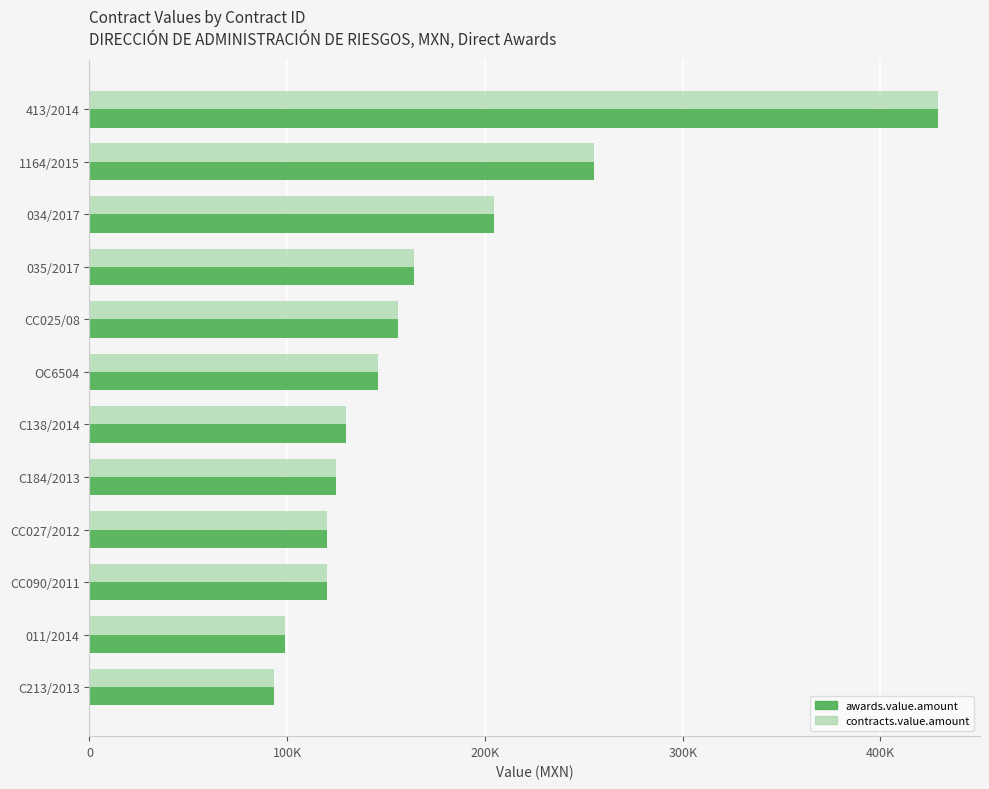

What are all the series names shown in the legend?

awards.value.amount, contracts.value.amount